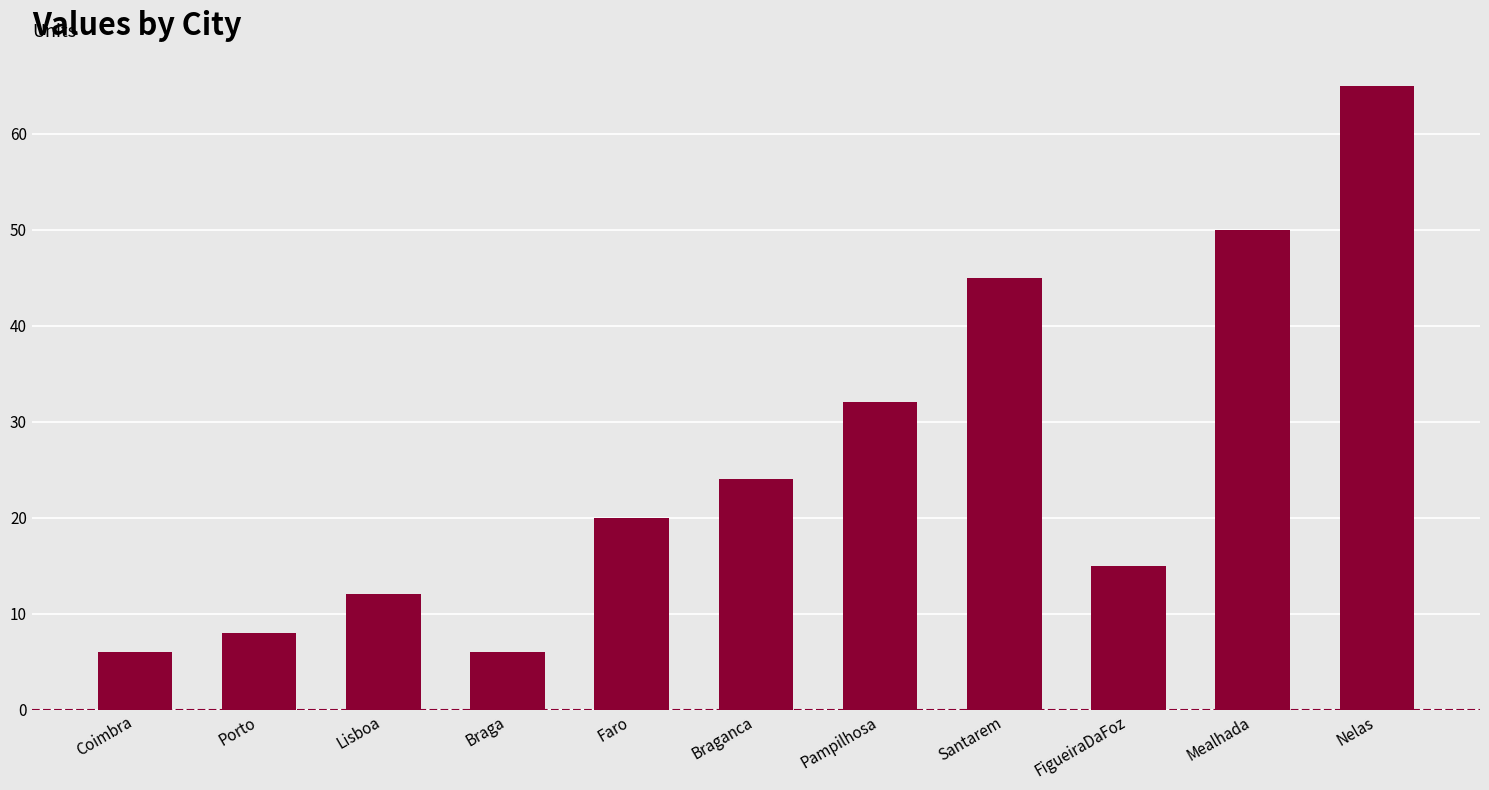

Reading right to left, list all the values displayed in this chart.

Nelas=65	Mealhada=50	FigueiraDaFoz=15	Santarem=45	Pampilhosa=32	Braganca=24	Faro=20	Braga=6	Lisboa=12	Porto=8	Coimbra=6